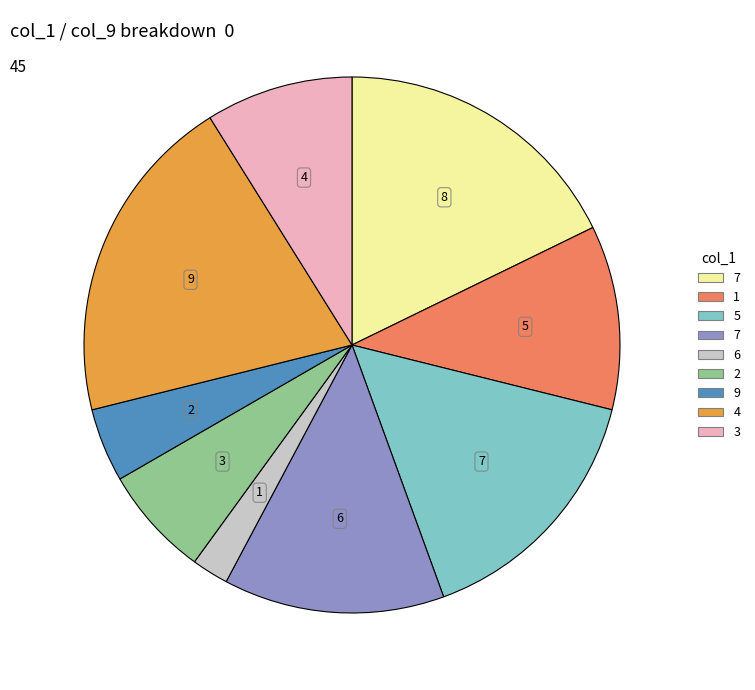

Is there any slice that represents more than half of the pie?

No